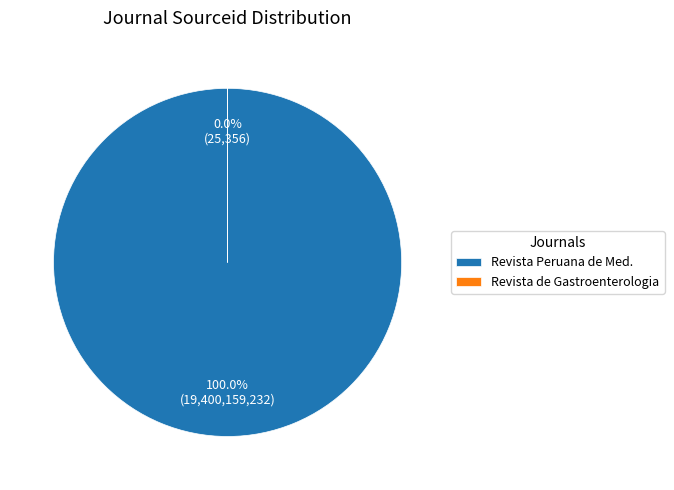

To the nearest percent, what is the average slice percentage?

50%